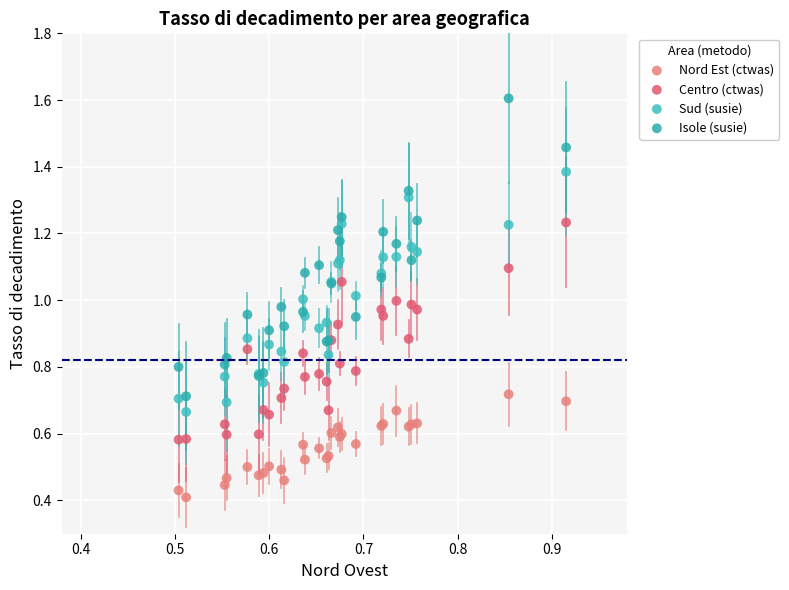

Which series reaches the maximum Y coordinate?

Isole (susie)